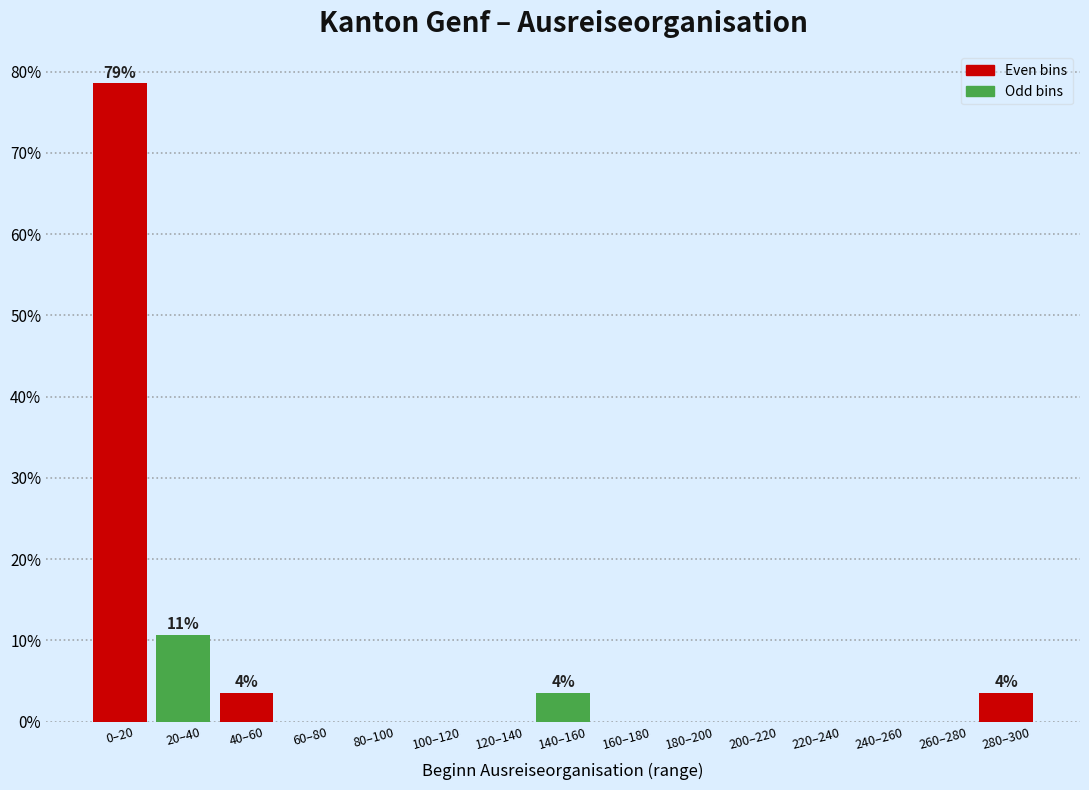

Reading left to right, what are all the values shown in this chart?

0–20=78.6	20–40=10.7	40–60=3.6	60–80=0.0	80–100=0.0	100–120=0.0	120–140=0.0	140–160=3.6	160–180=0.0	180–200=0.0	200–220=0.0	220–240=0.0	240–260=0.0	260–280=0.0	280–300=3.6